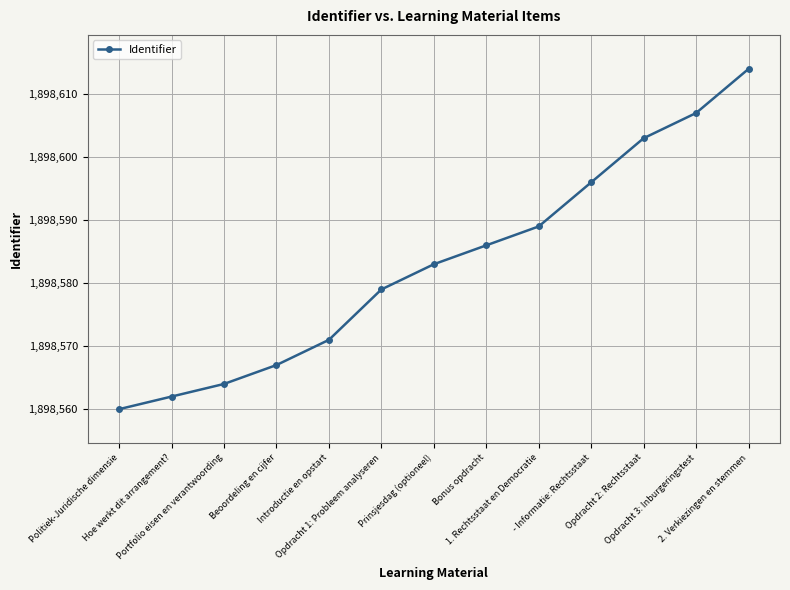

What is the maximum value shown in the chart?

1898614